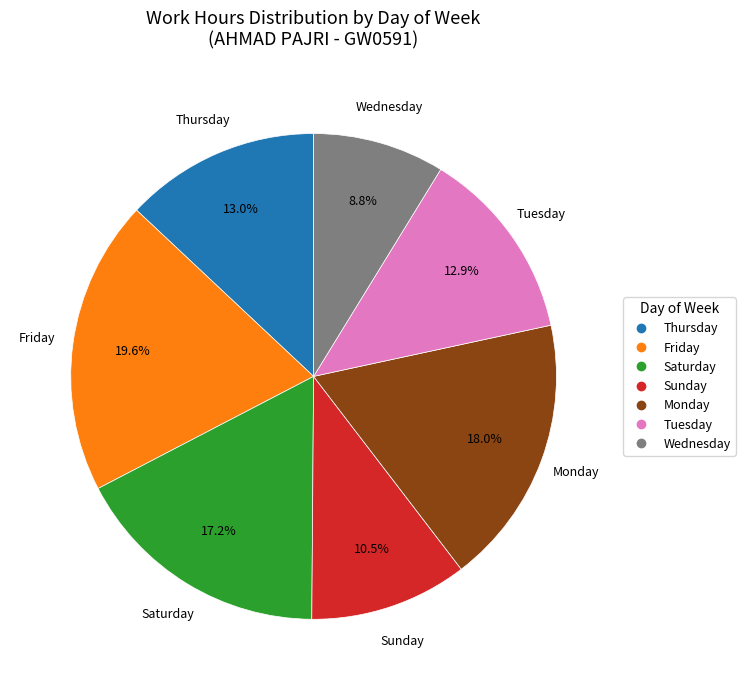

Is there any slice that represents more than half of the pie?

No